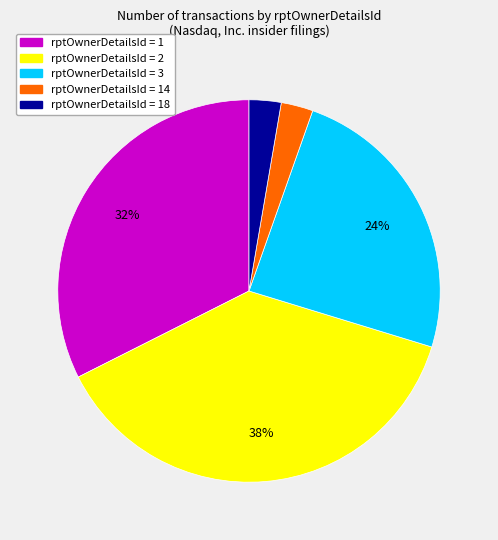

Is there a majority slice in this chart?

No